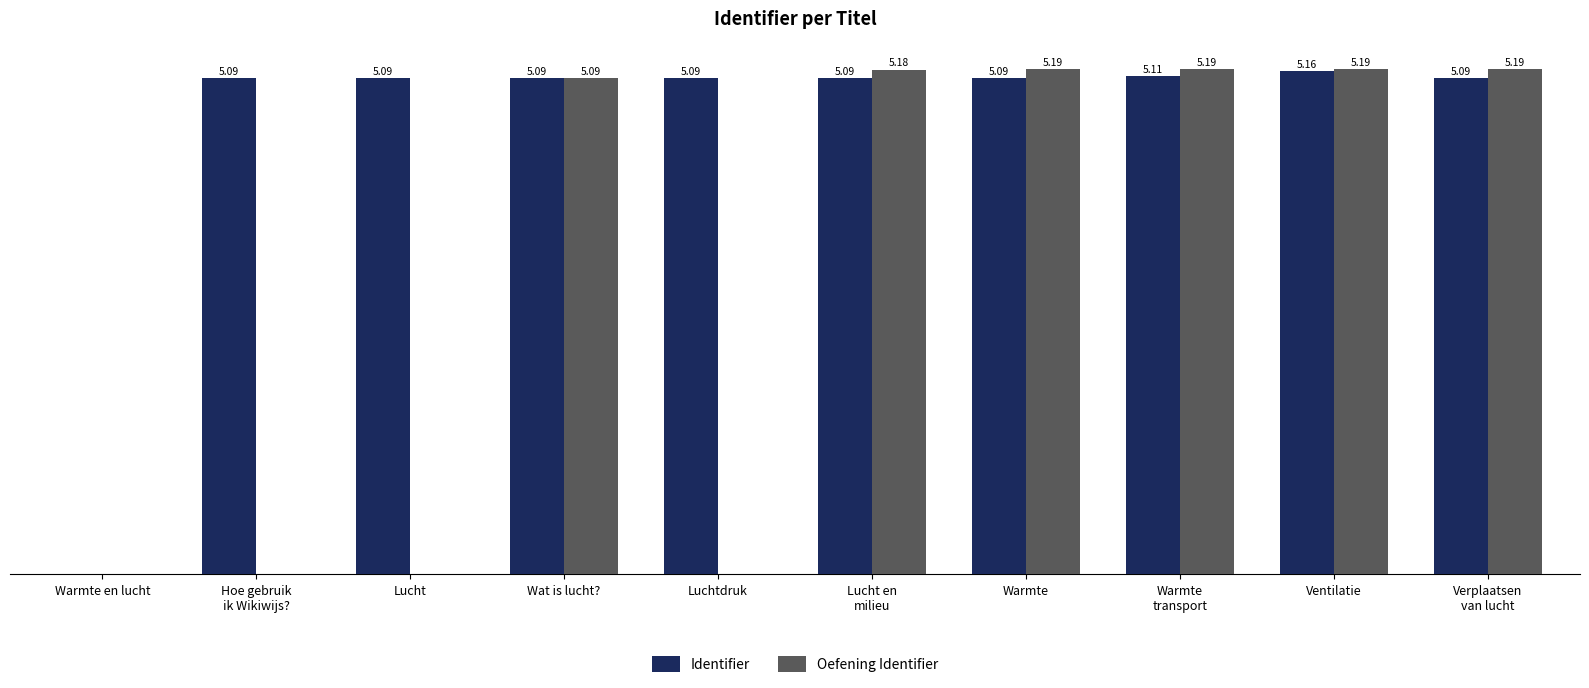

At which category is the sum across all series the highest?

Ventilatie